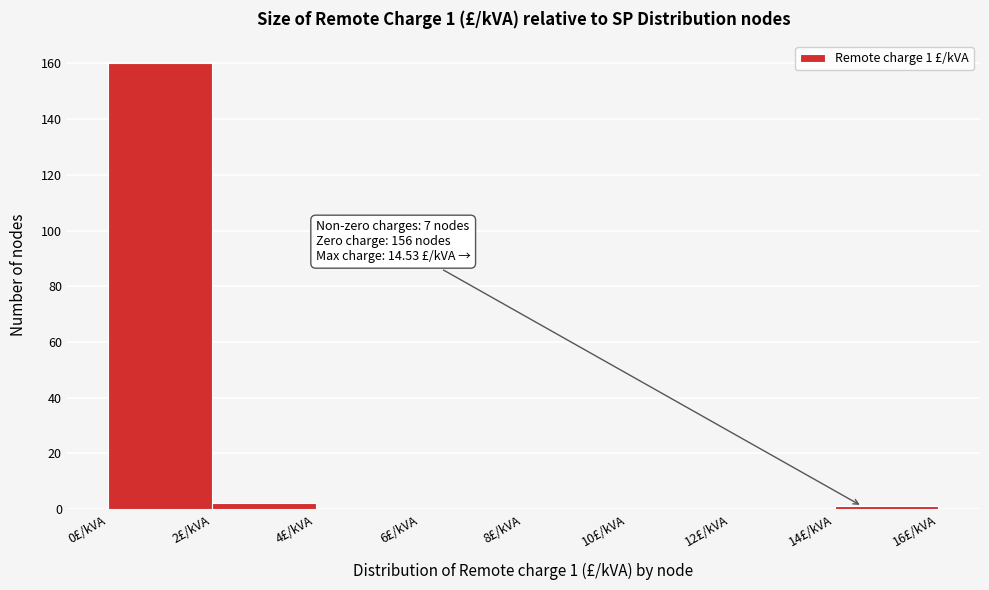

Over which range of the x-axis is the bar tallest?

0 to 2